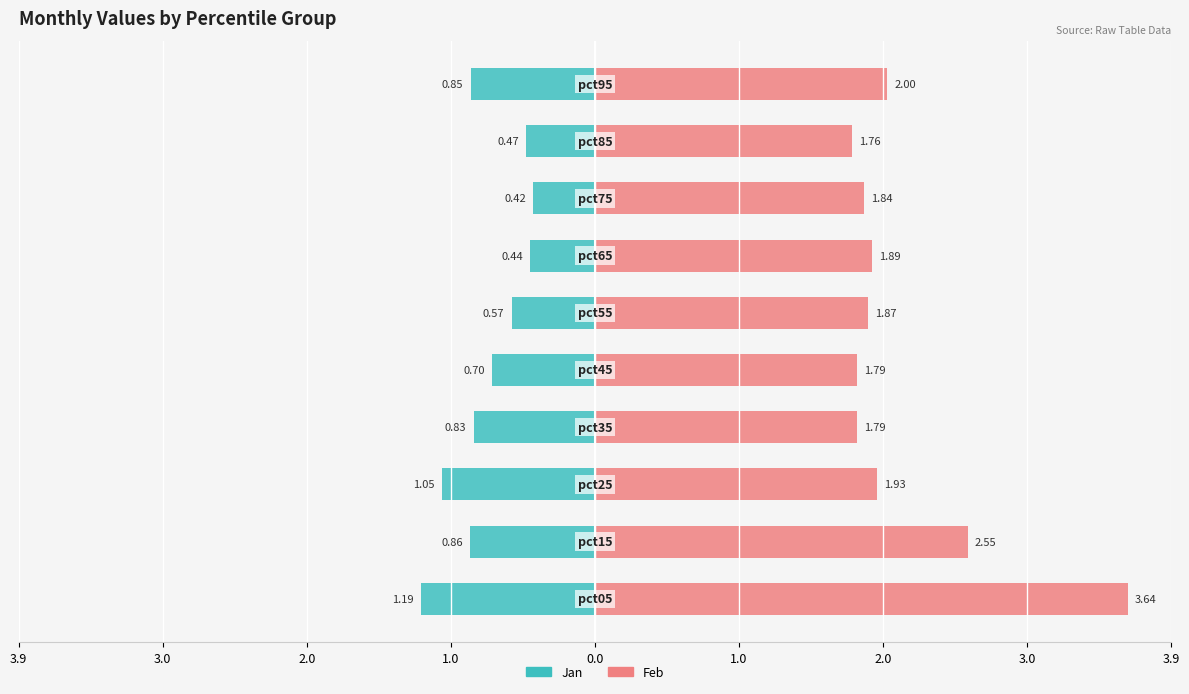

Between 3.9 and 9, which is larger?

9